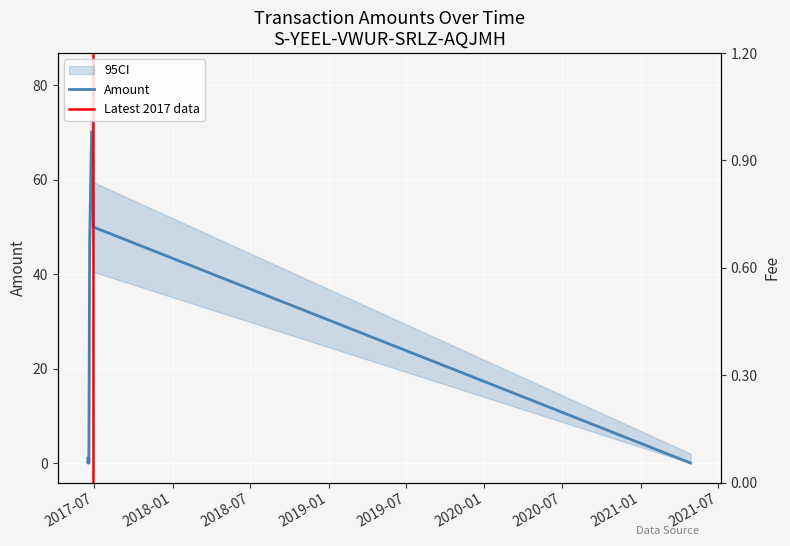

What is the value of the Fee point at the 4th from the left?

1.0